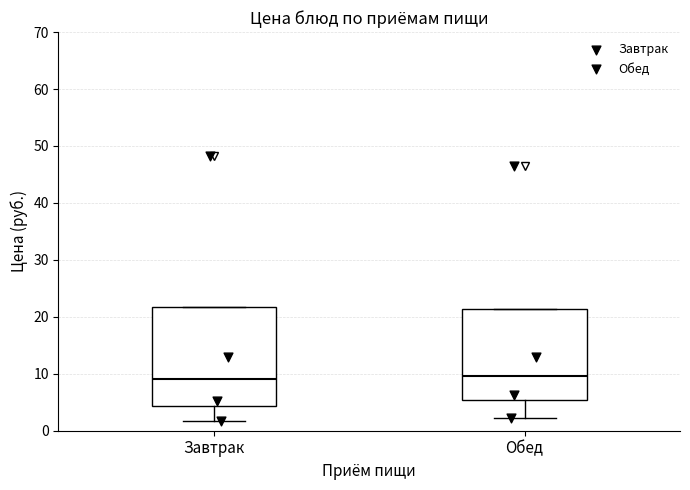

Reading left to right, read every box against the y-axis: the position of its median line, the range the box covers, and the ends of its whiskers. The values are not printed on the chart, so give them approximately, as read against the axis.

Завтрак: median 9, box 4 to 22, whiskers 2 to 22
Обед: median 10, box 5 to 21, whiskers 2 to 21